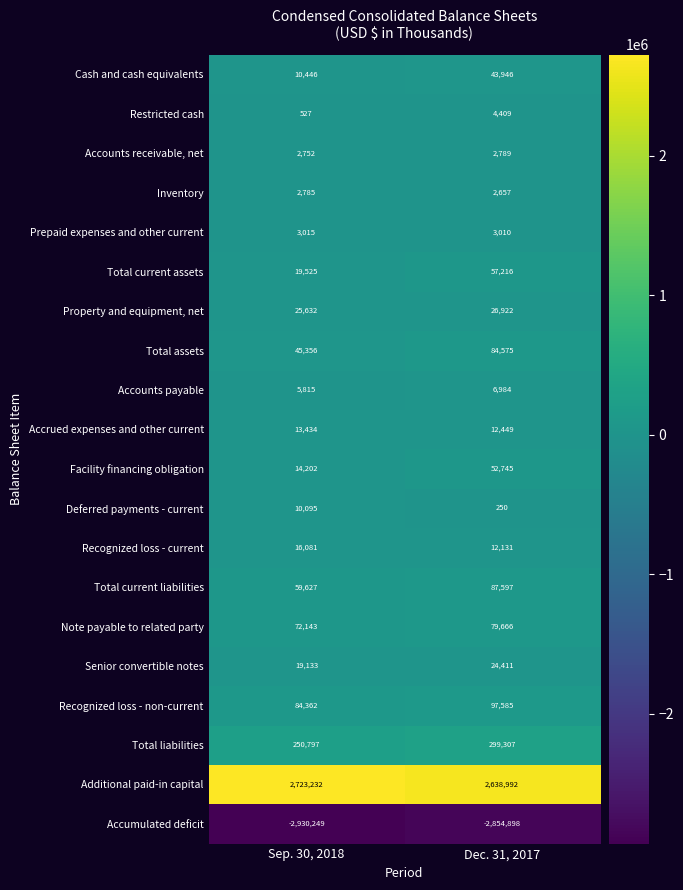

Rank the series at Sep. 30, 2018 from highest to lowest value.

Additional paid-in capital, Total liabilities, Recognized loss - non-current, Note payable to related party, Total current liabilities, Total assets, Property and equipment, net, Total current assets, Senior convertible notes, Recognized loss - current, Facility financing obligation, Accrued expenses and other current, Cash and cash equivalents, Deferred payments - current, Accounts payable, Prepaid expenses and other current, Inventory, Accounts receivable, net, Restricted cash, Accumulated deficit